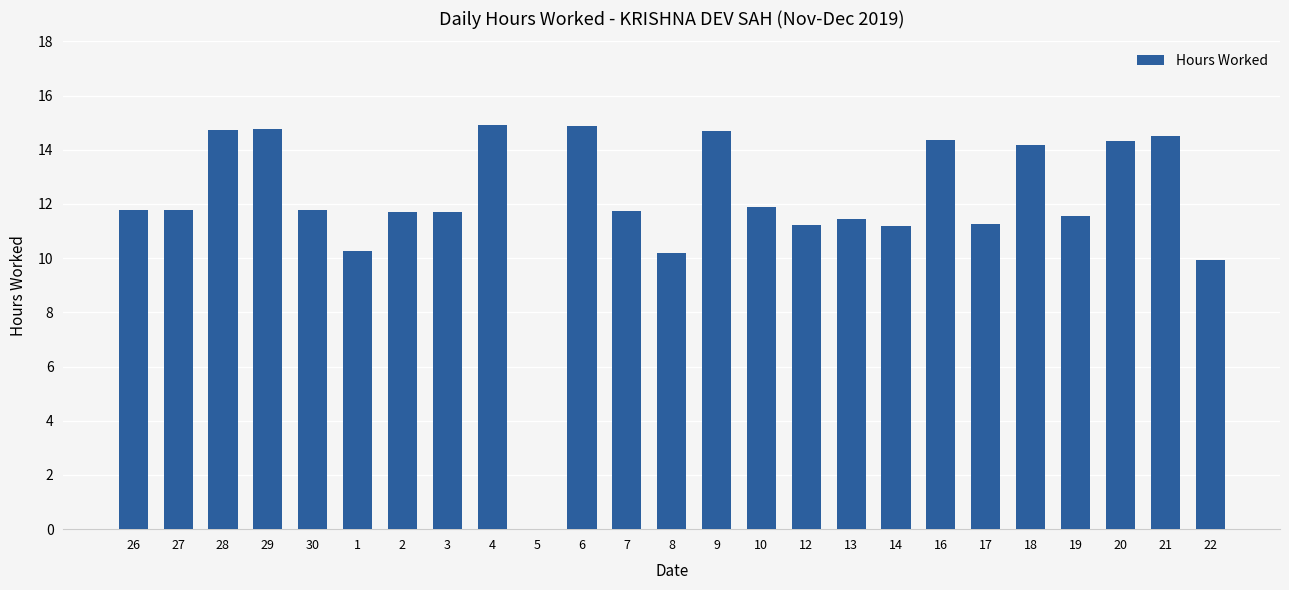

What is the maximum value shown in the chart?

14.9